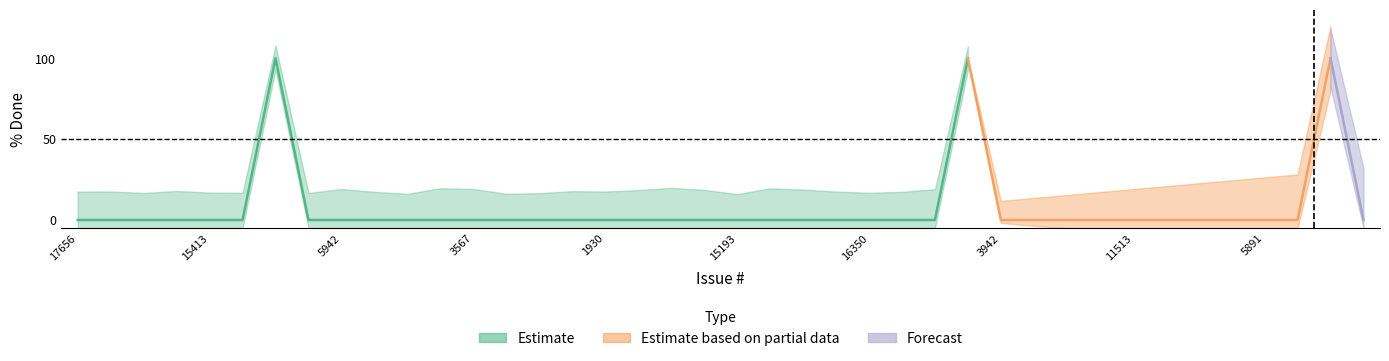

What is the difference between the second highest and second lowest values in the pct_done_high series?

90